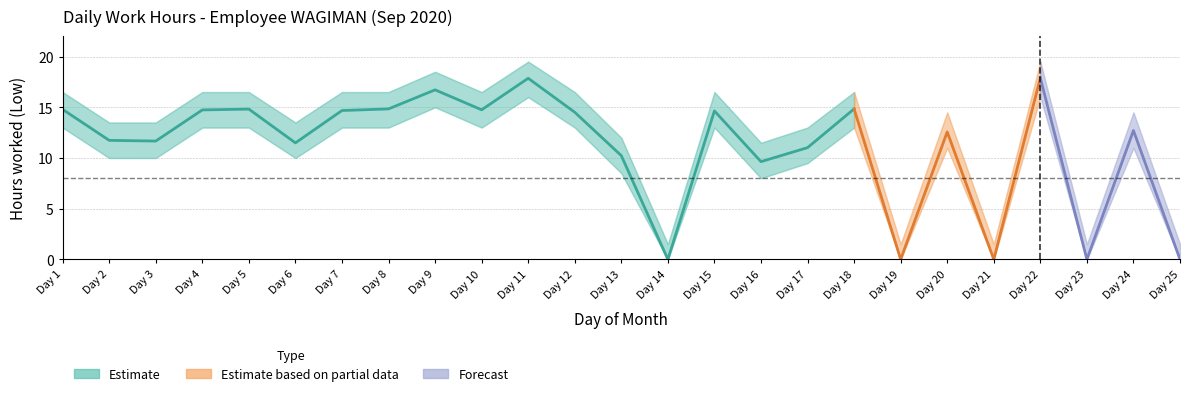

In Low_upper, how many points are lower than both neighbors (excluding endpoints)?

7